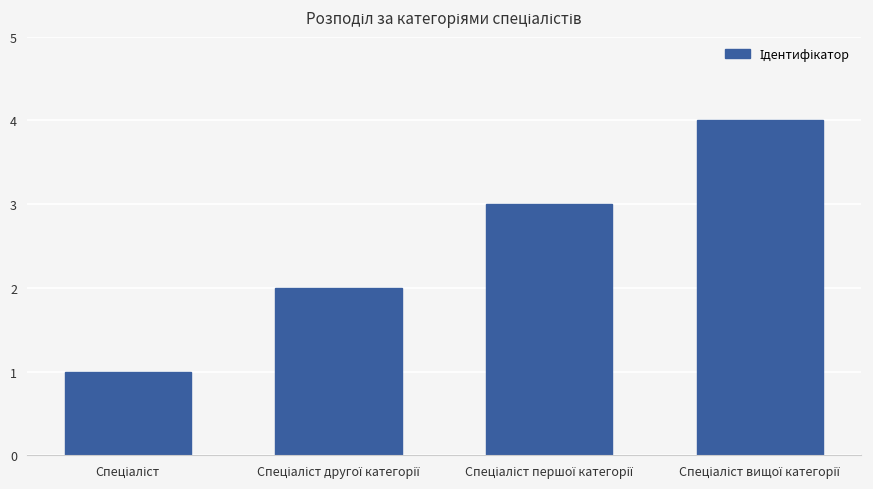

What is the sum of all values?

10